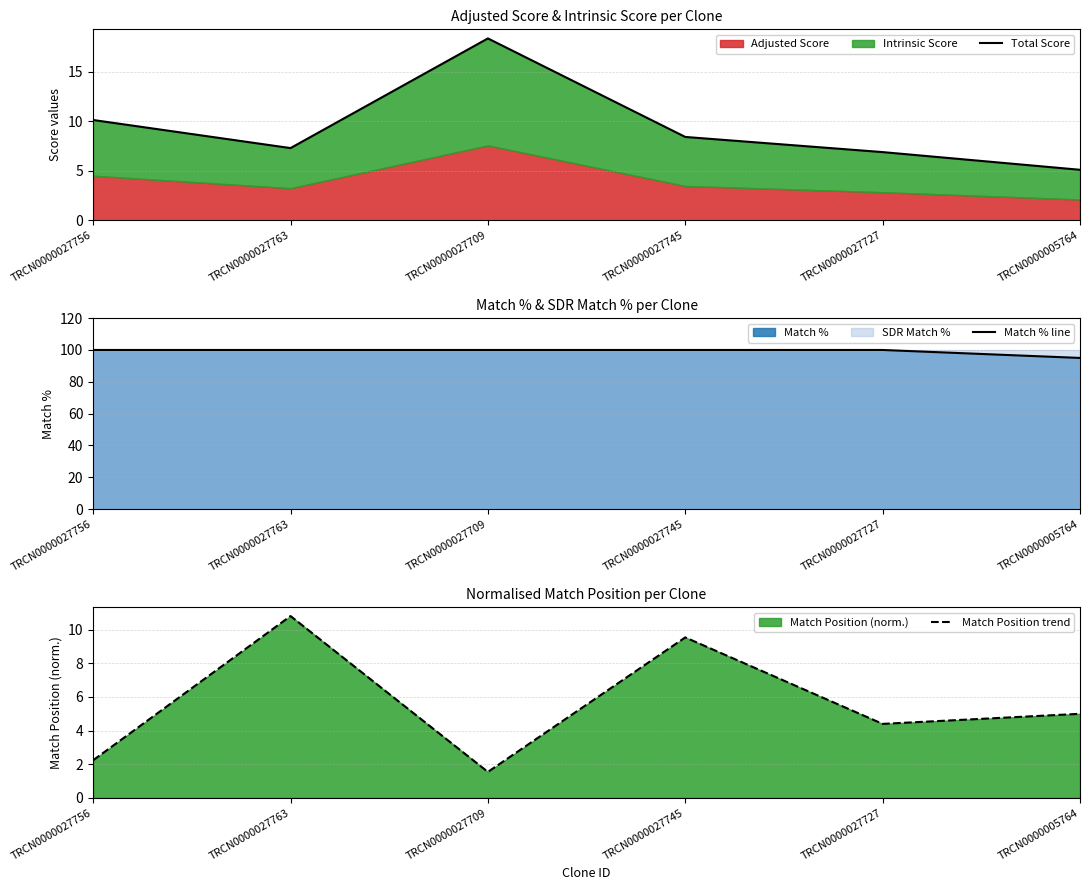

What is the total value across all series at TRCN0000027756?

112.4